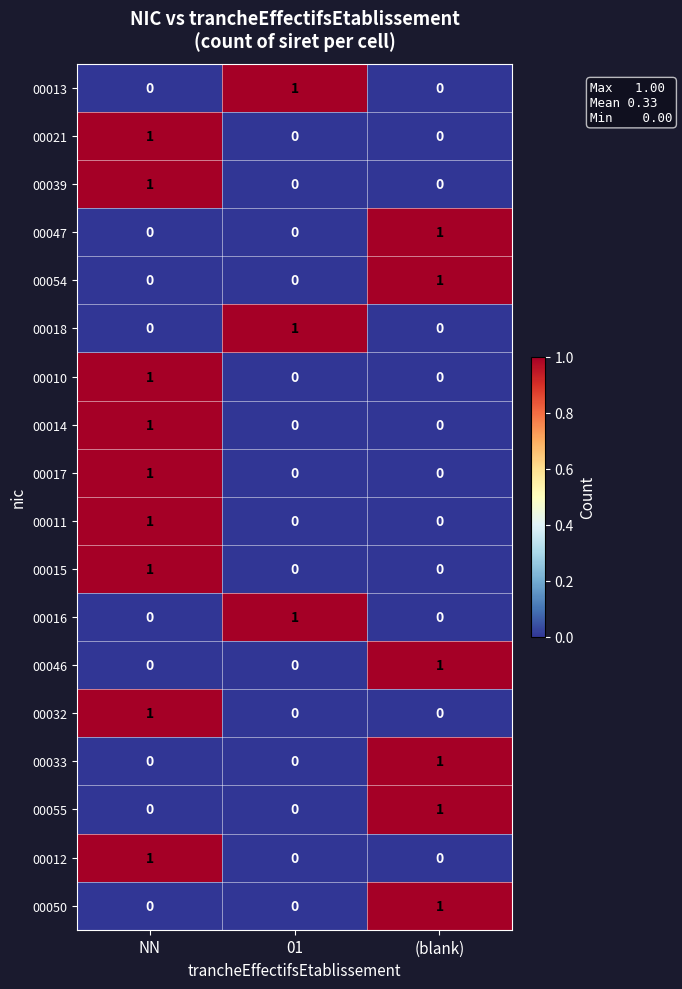

At how many categories does at least one series exceed 0?

3